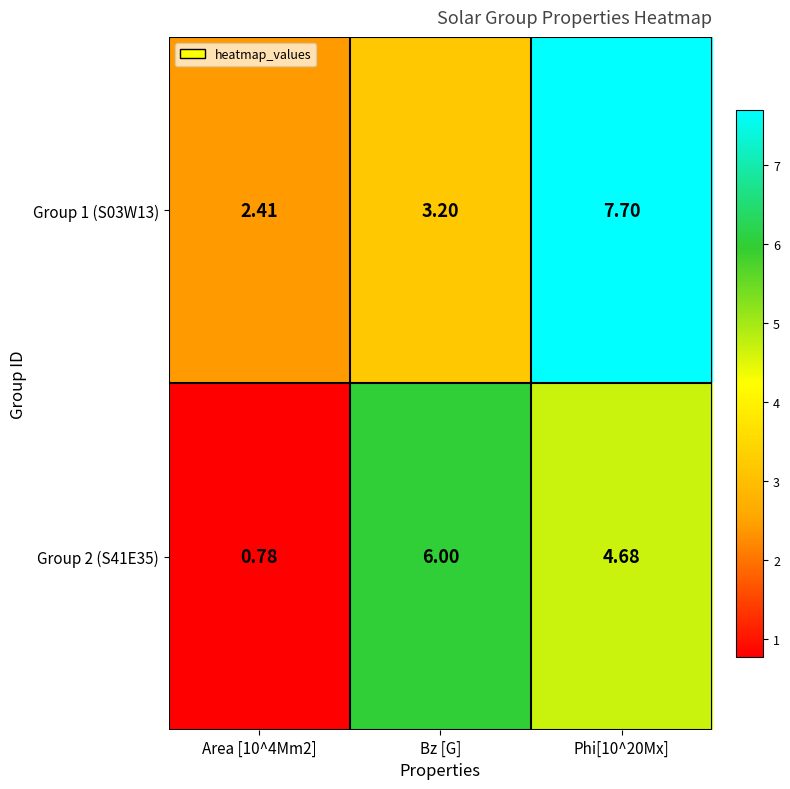

Rank the series at Area [10^4Mm2] from highest to lowest value.

Group 1 (S03W13), Group 2 (S41E35)